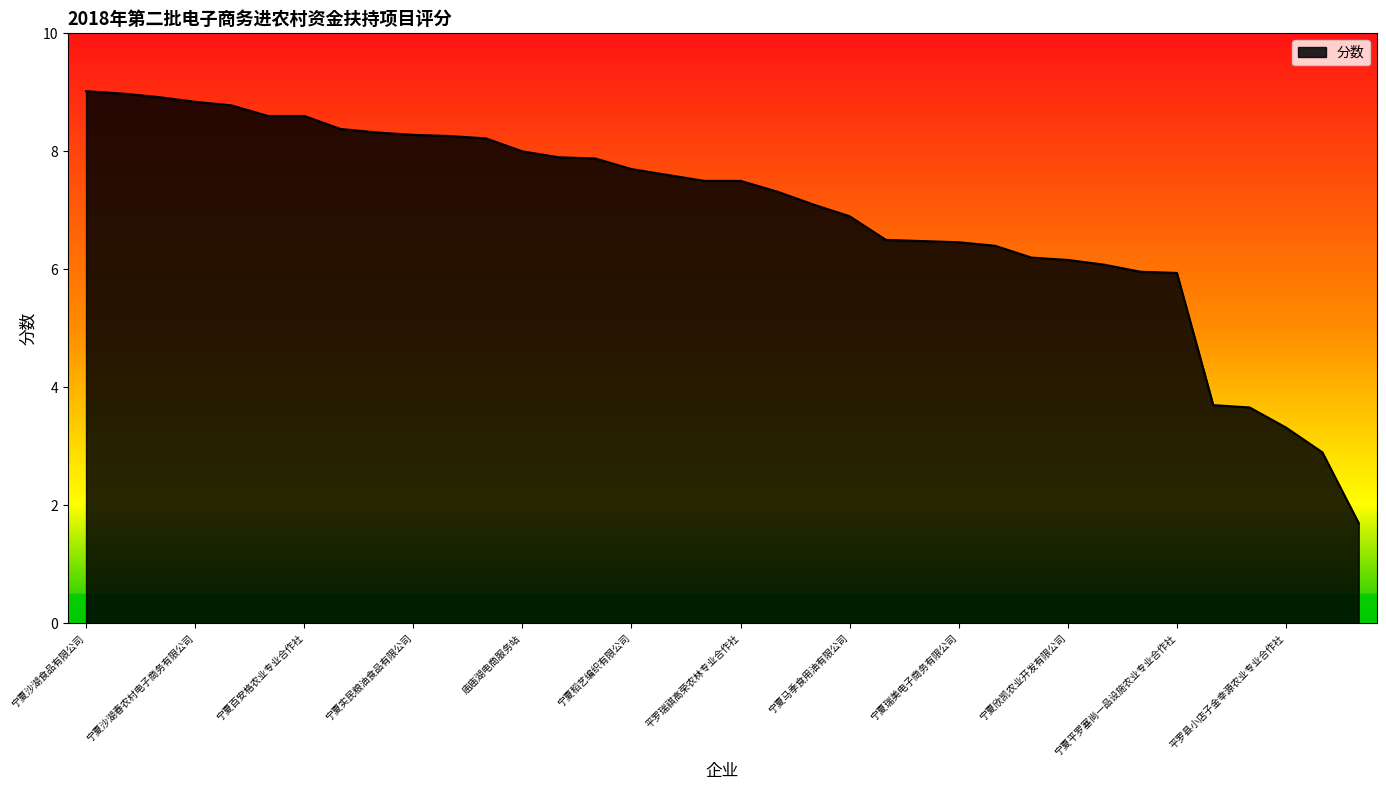

What is the smallest value displayed?

1.7